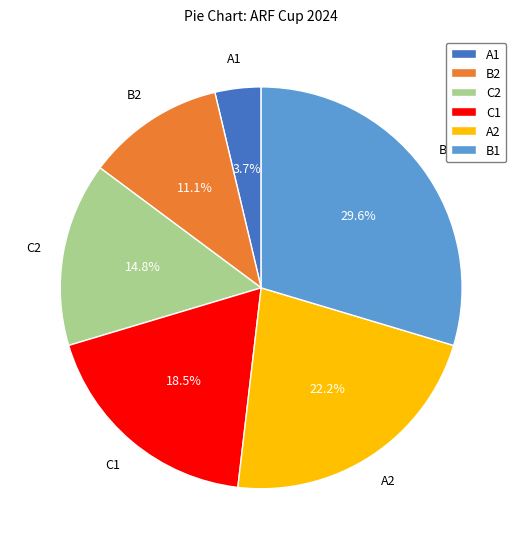

Count the number of slices in the pie.

6